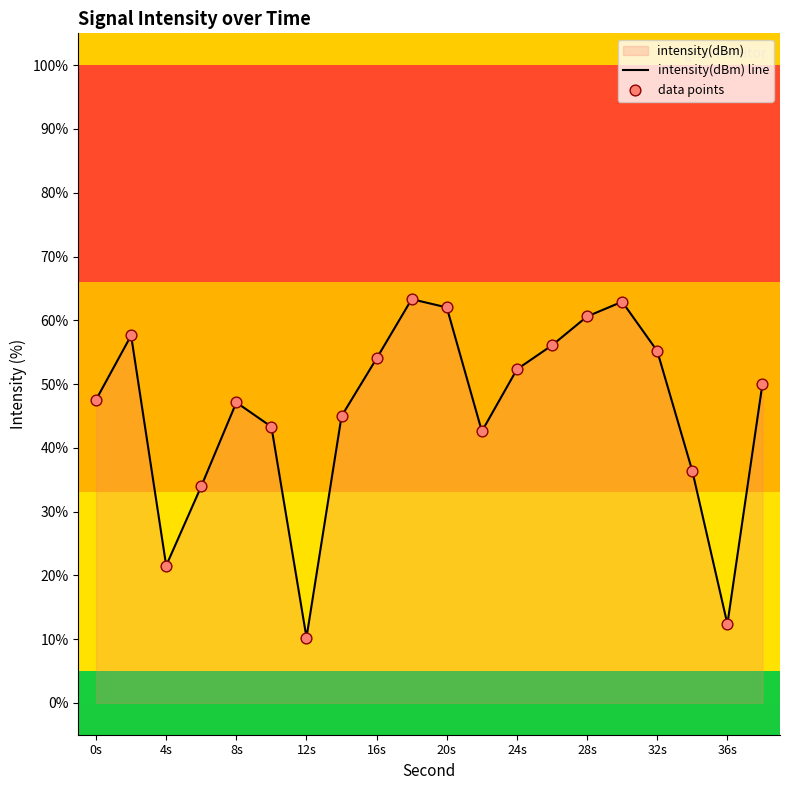

What is the smallest value displayed?

10.2